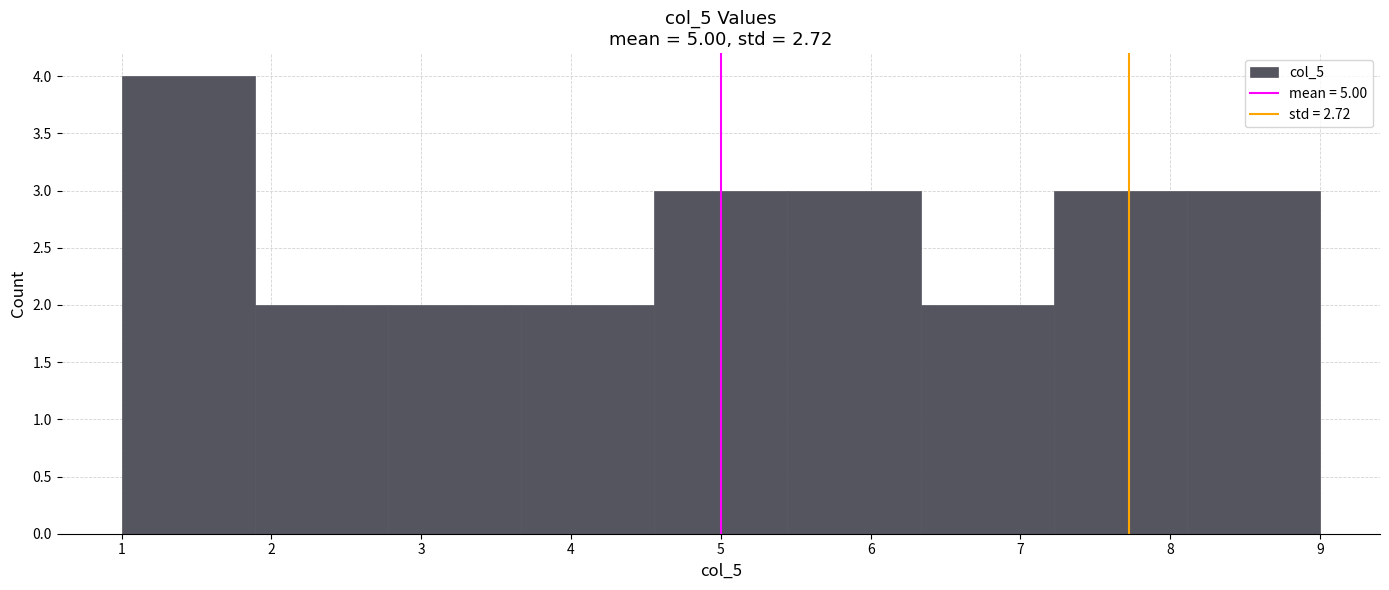

Over which range of the x-axis is the bar tallest?

1.0 to 1.9